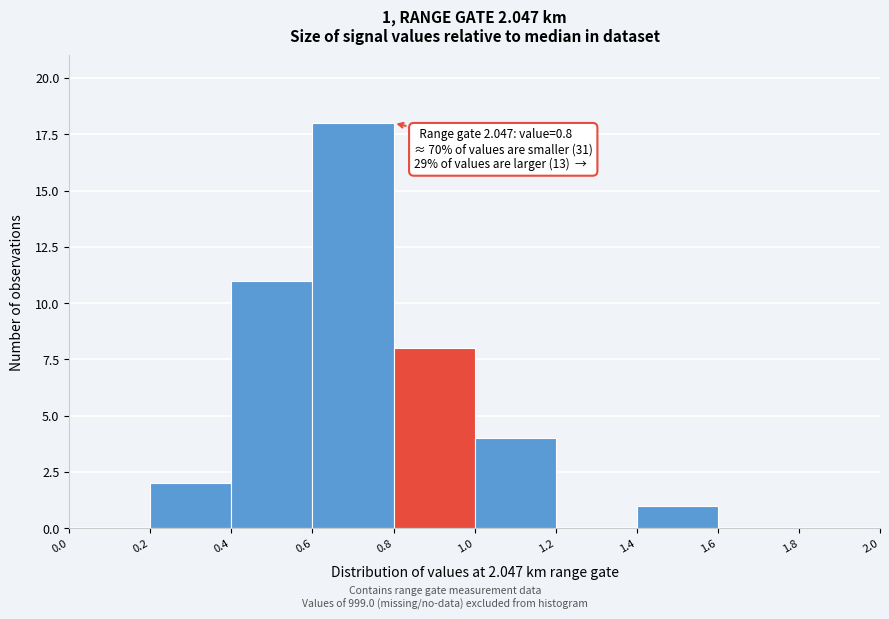

Which range on the x-axis has the tallest bar?

0.6 to 0.8